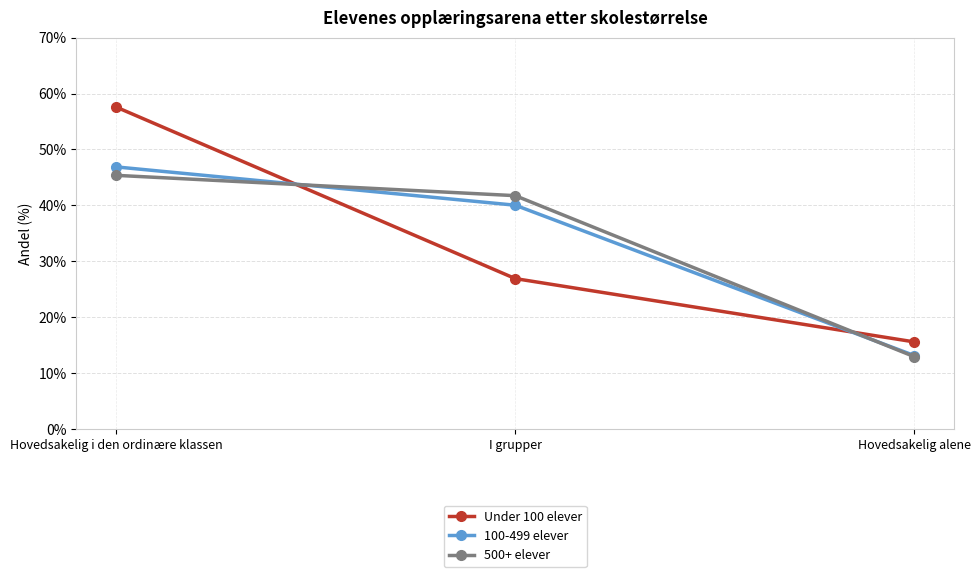

What is the minimum value shown in the chart?

12.9